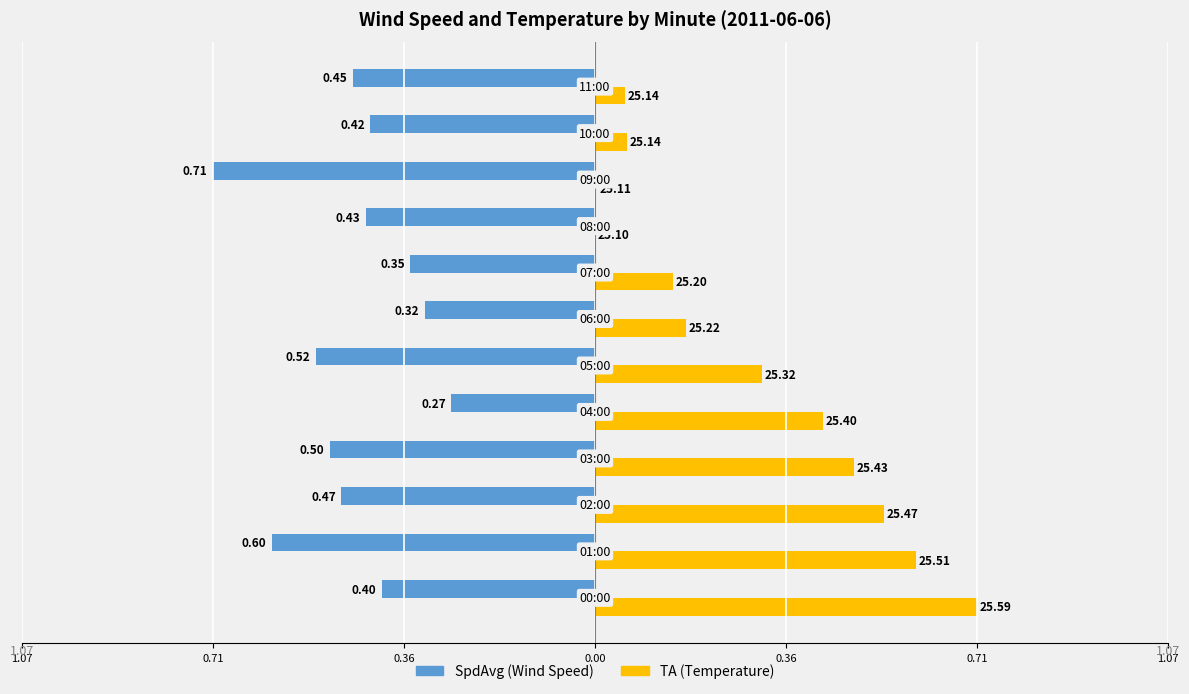

What is the value of the SpdAvg bar at the 10th from the left?

-0.7